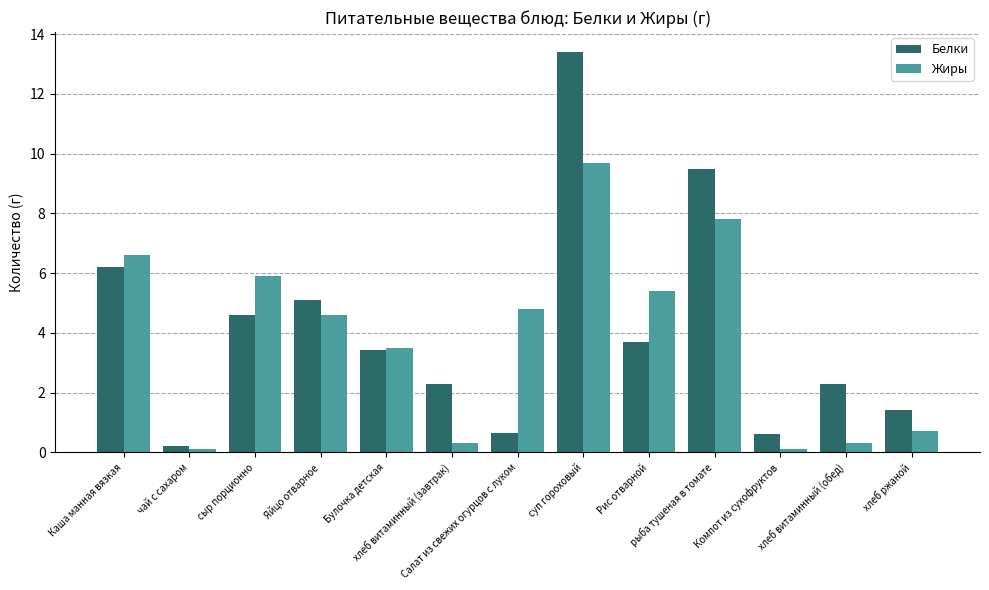

At how many categories does at least one series exceed 9?

2